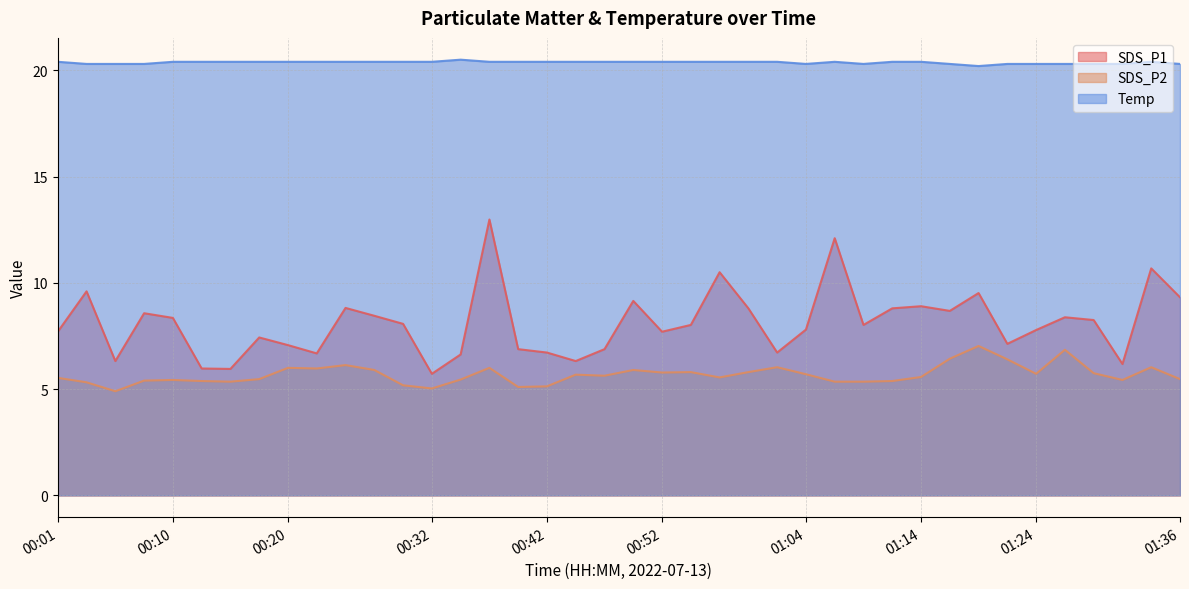

At which category does the chart reach its minimum across all series?

00:06